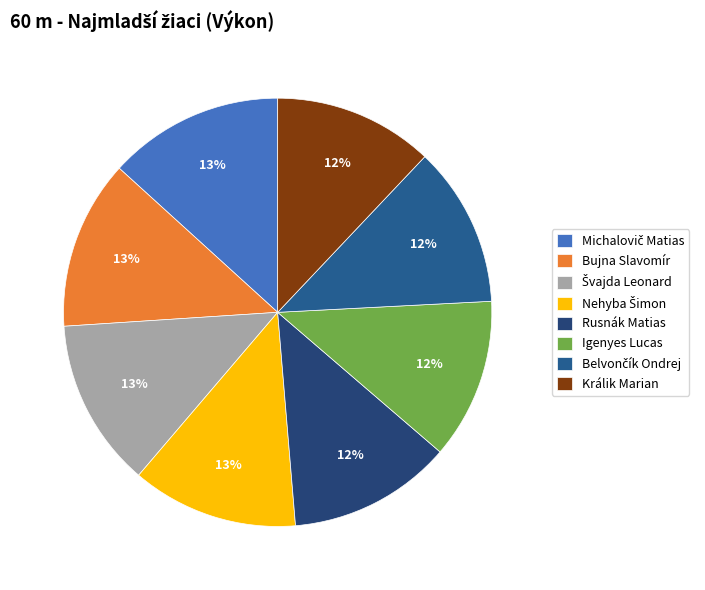

Does Igenyes Lucas account for over 50% of the chart?

No